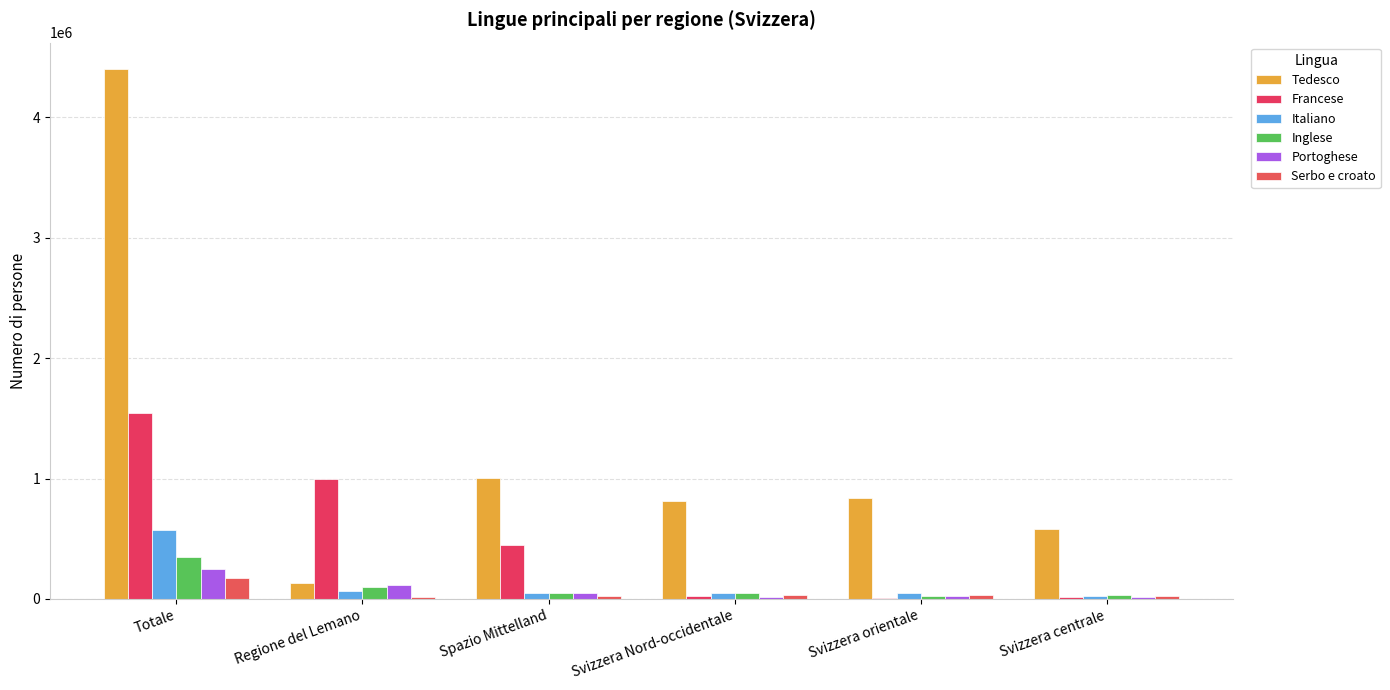

Are the bars horizontal?

No